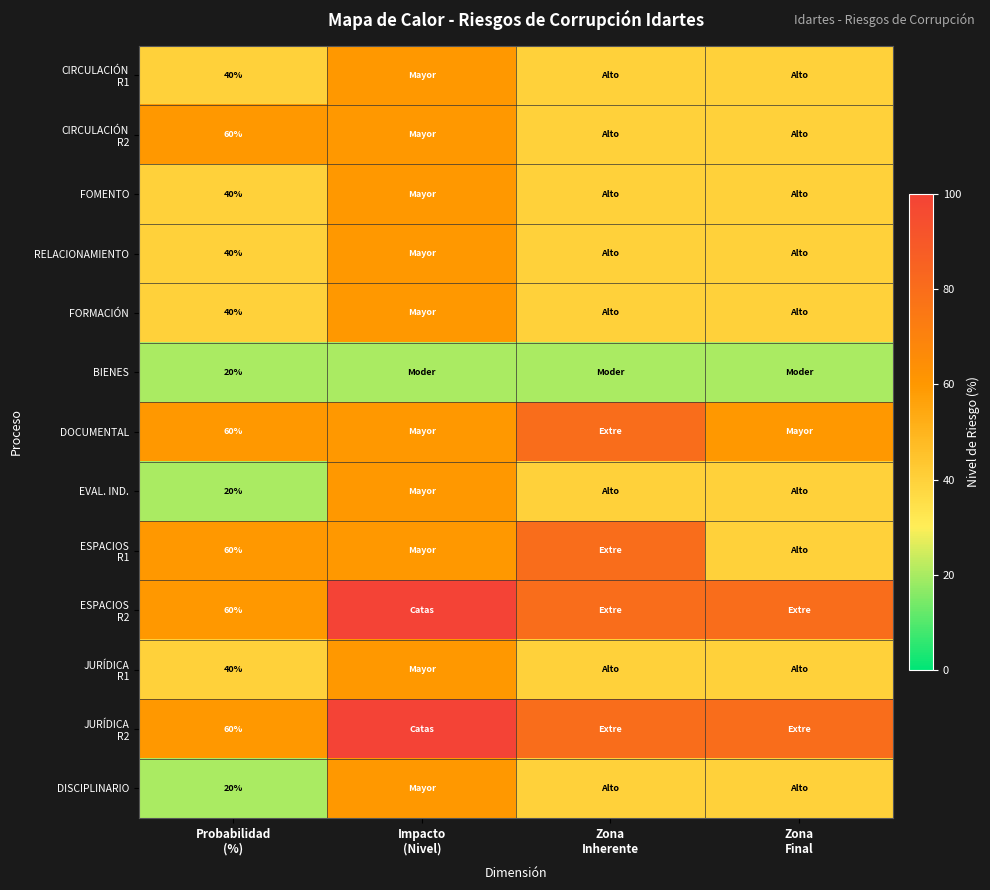

Between Probabilidad
(%) and Zona
Inherente, which is larger?

Probabilidad
(%)